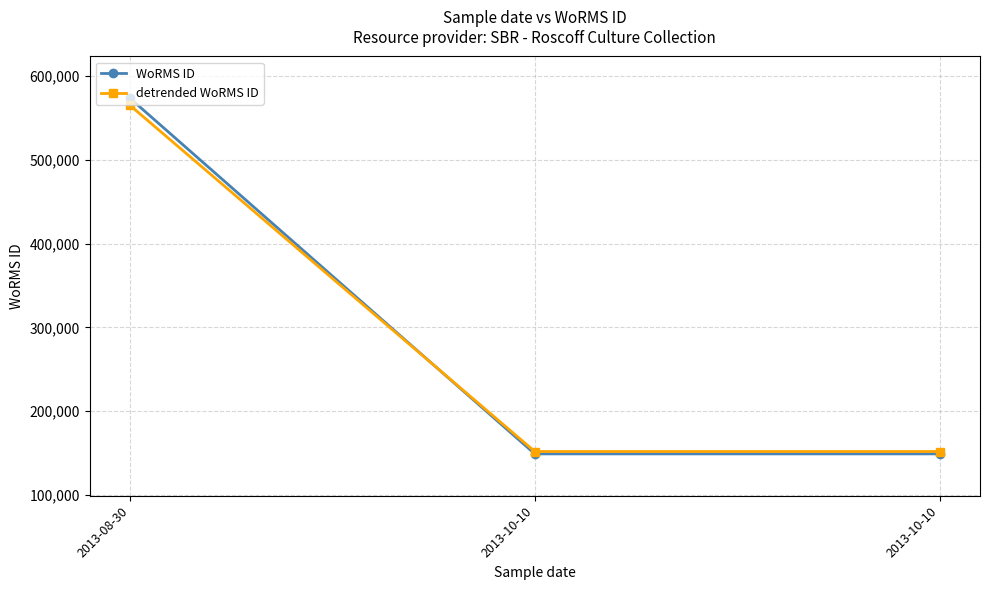

What are all the series names shown in the legend?

WoRMS ID, detrended WoRMS ID